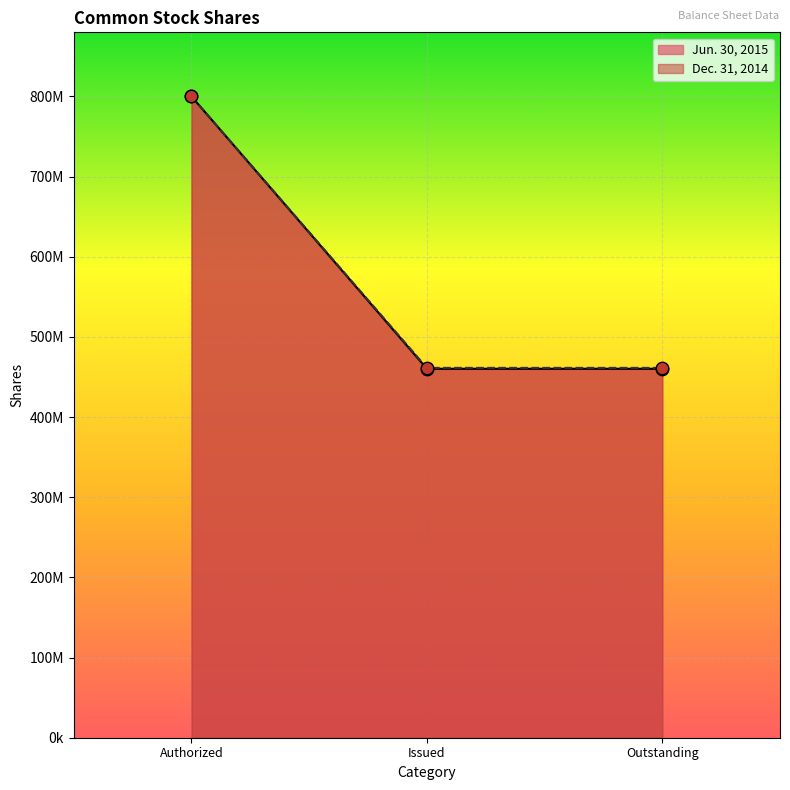

Is the value of Dec. 31, 2014 at Issued greater than the value of Jun. 30, 2015 at Authorized?

No